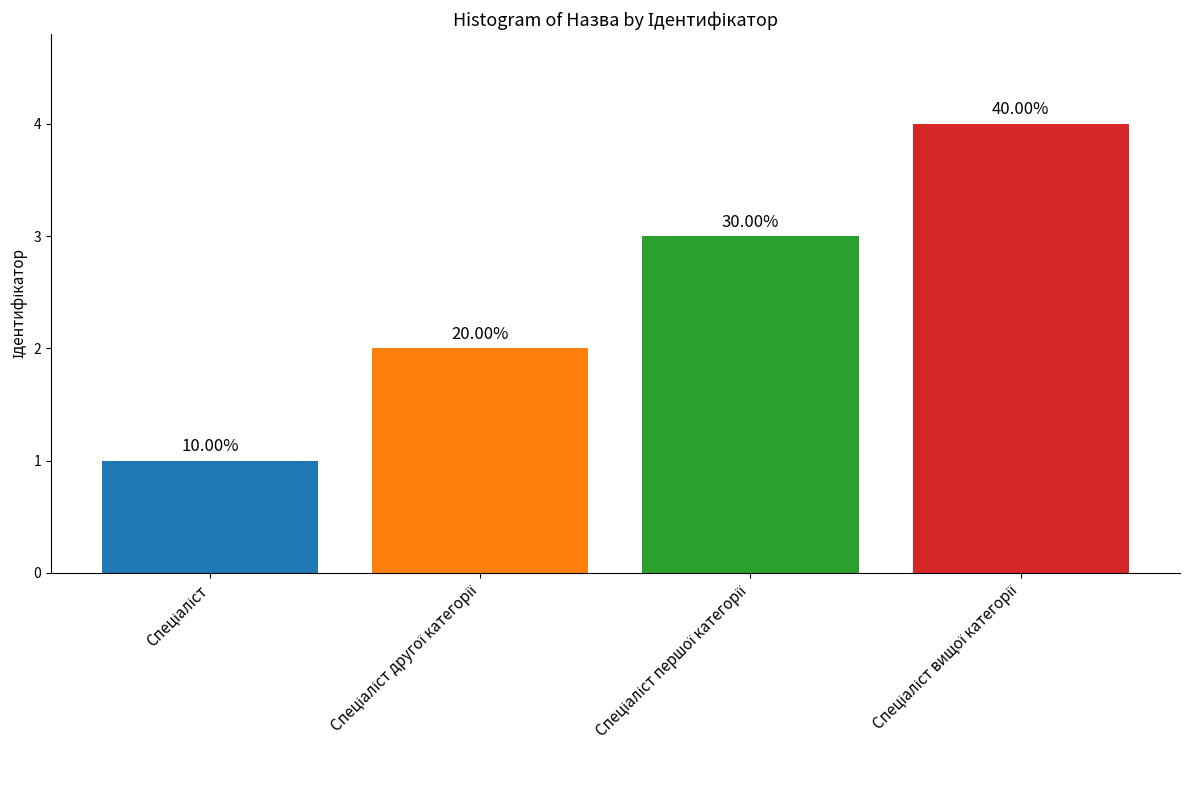

What is the difference between the maximum and second lowest values?

2